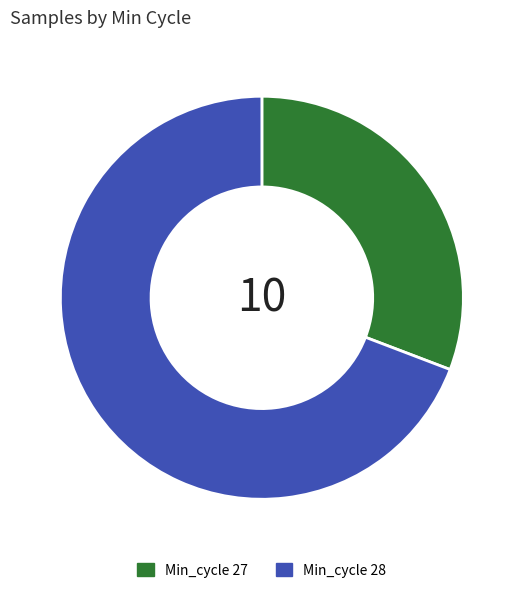

Count the number of slices in the pie.

2